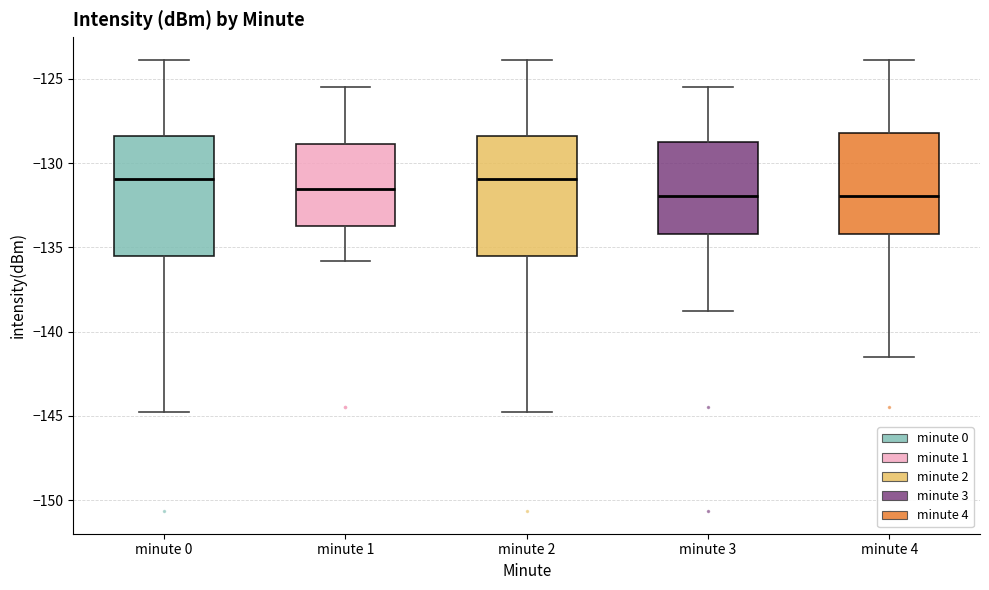

Where is the upper edge of the box for minute 4 on the y-axis? The values are not printed on the chart, so give them approximately, as read against the axis.

-128.0